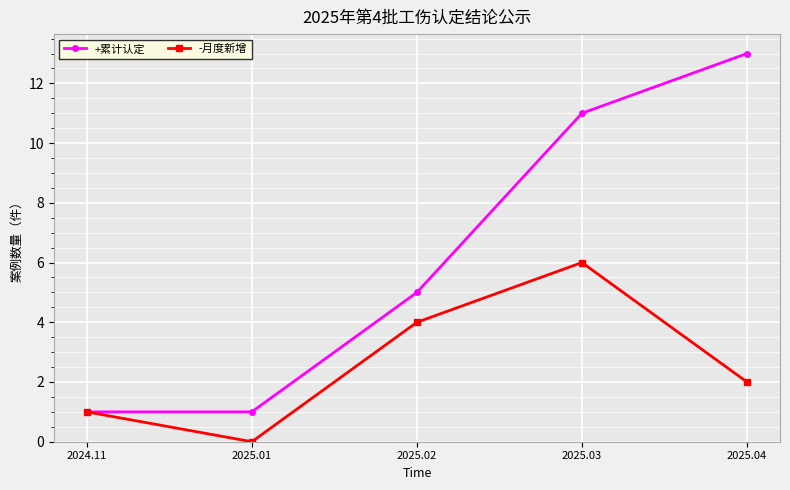

What is the value of the +累计认定 point at the 3rd from the left?

5